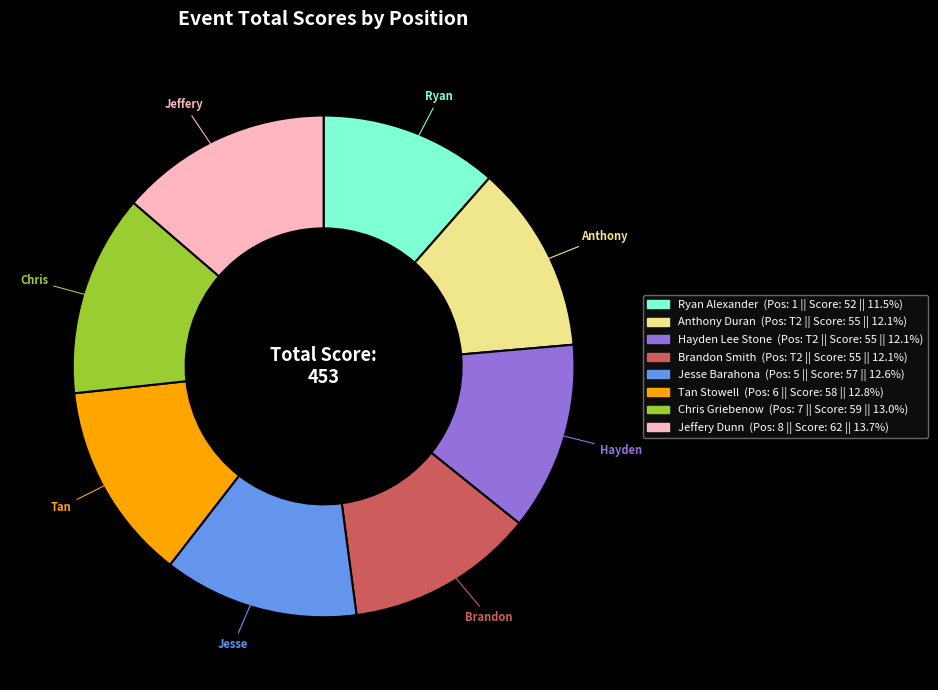

What is the largest slice in the pie chart?

Jeffery Dunn